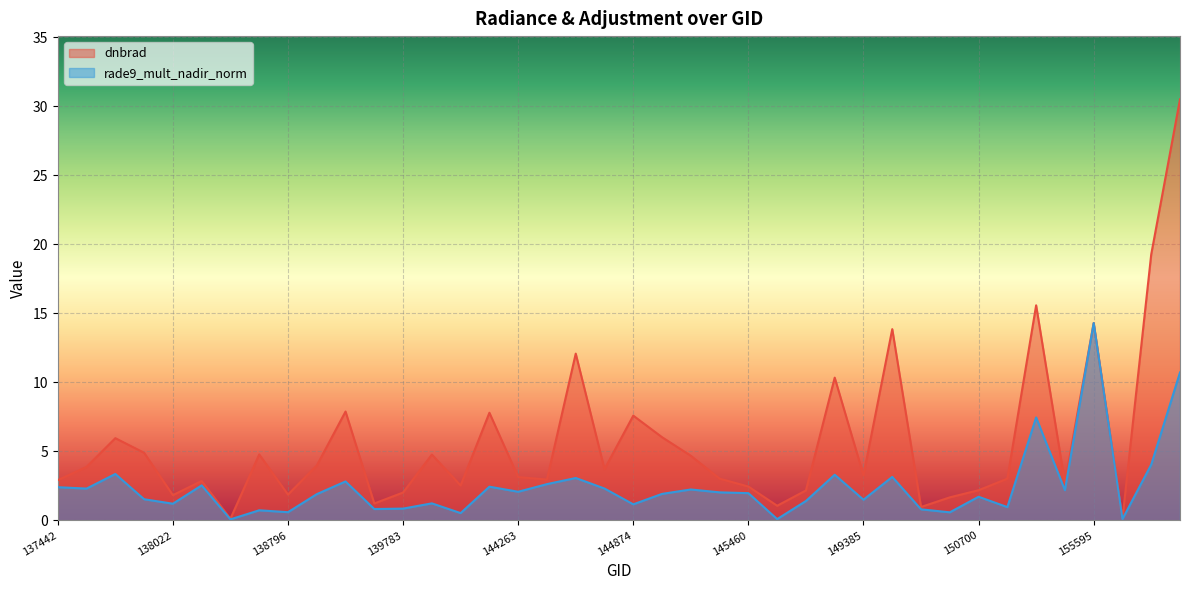

True or false: dnbrad and rade9_mult_nadir_norm cross at least once.

False